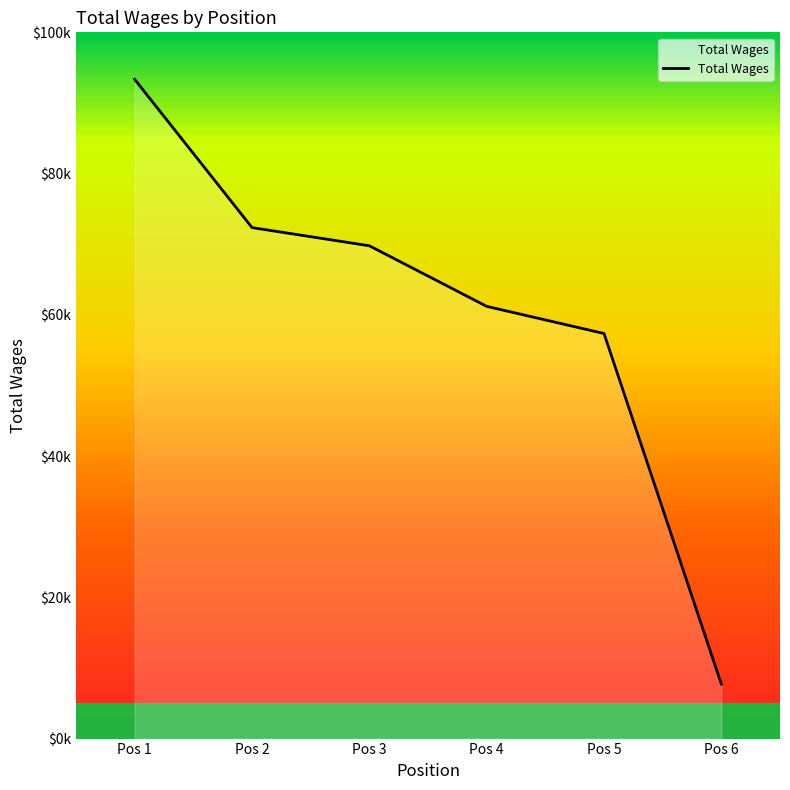

Reading right to left, what are all the values shown in this chart?

7713	57357	61202	69779	72351	93339